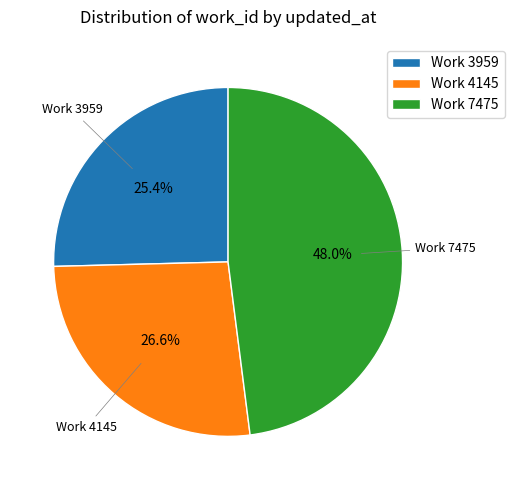

What is the ratio of the value at Work 4145 to the value at Work 7475?

0.6